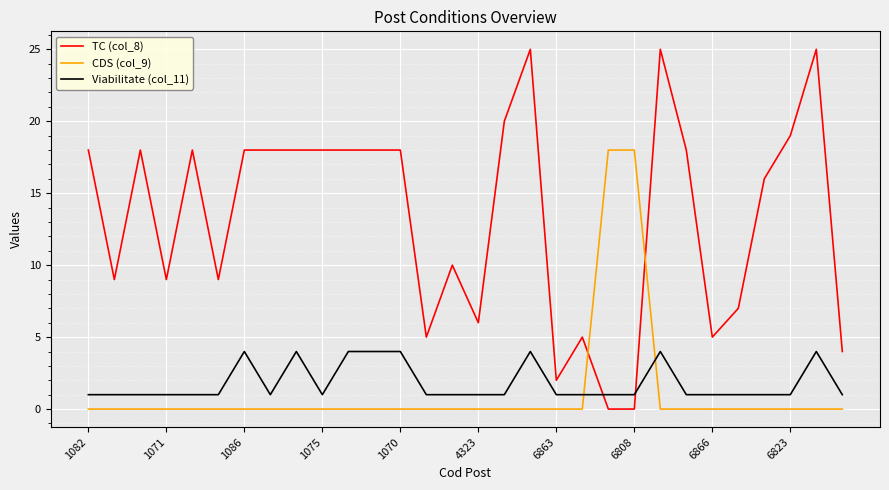

How many lines are shown in the chart?

3